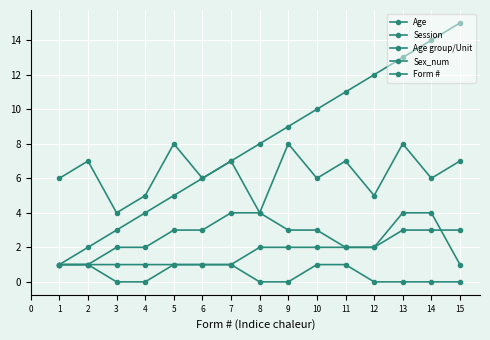

How many values in the Age group/Unit series are below 2?

7